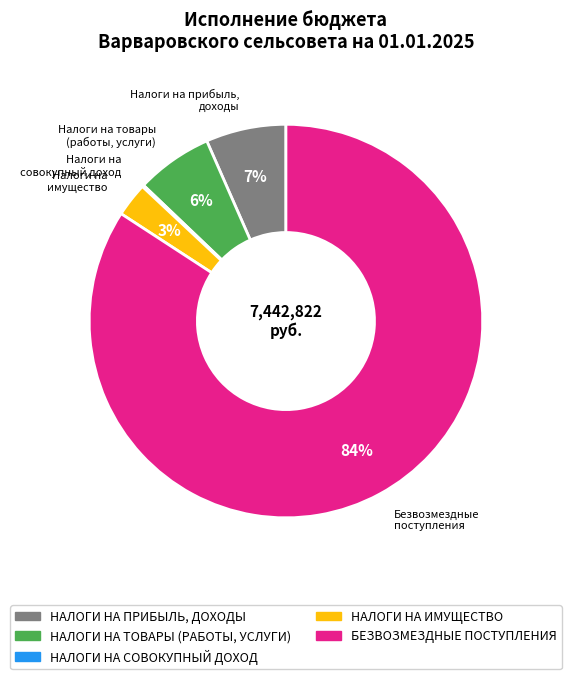

Does any single category account for the majority?

Yes